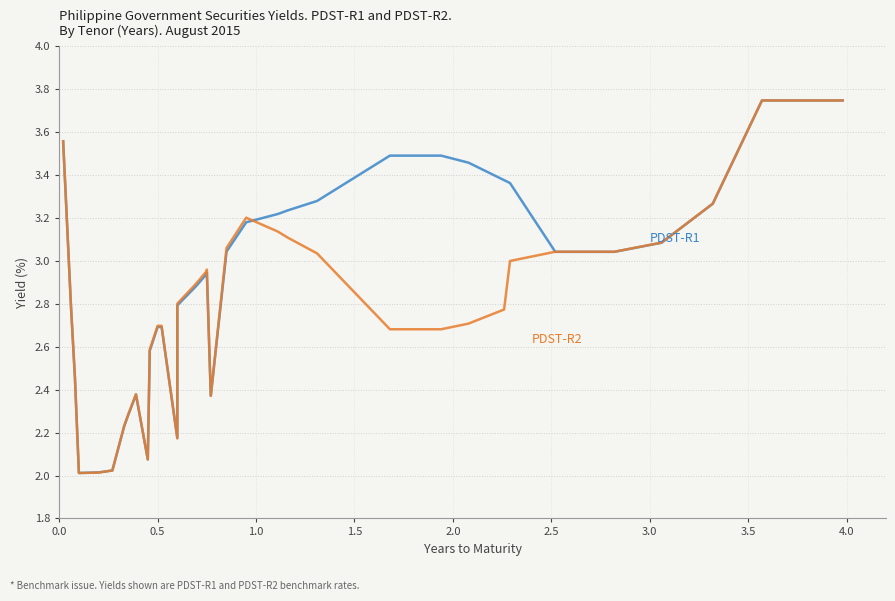

How many intersections are there between PDST-R2 and PDST-R1?

5